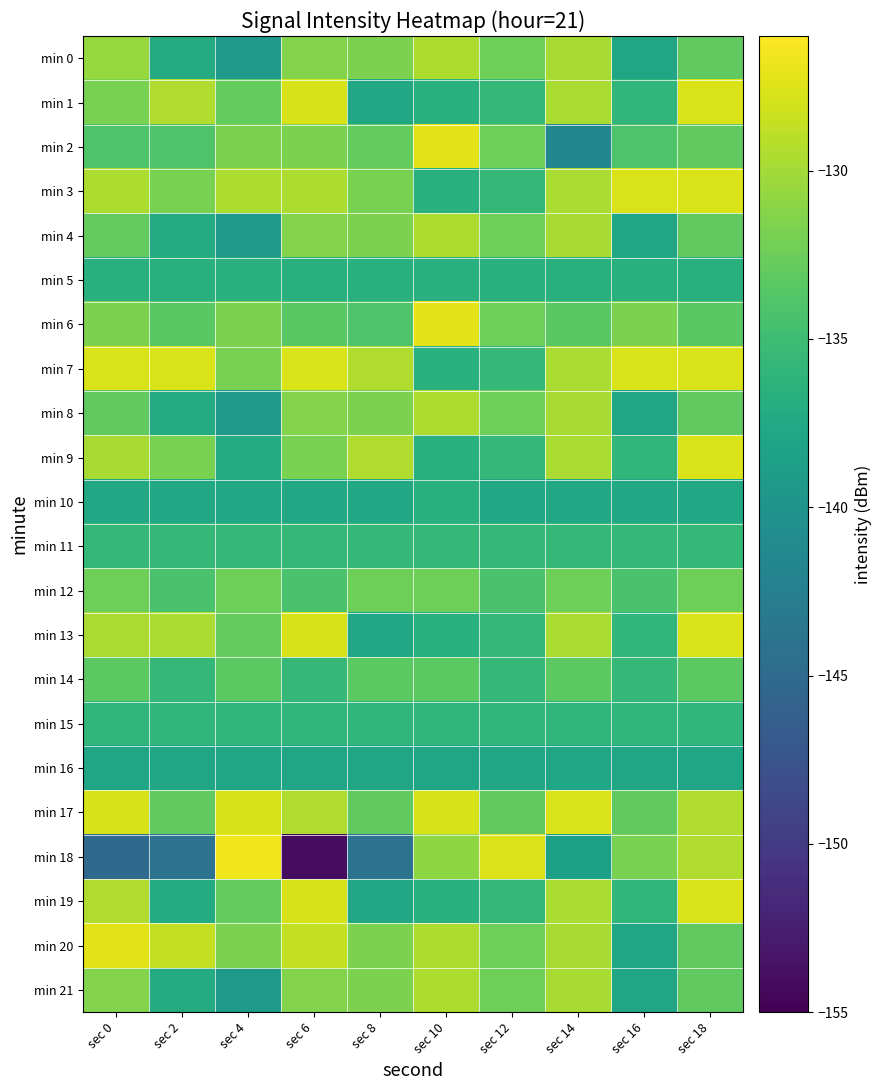

Reading left to right, transcribe all the data shown in this chart.

min 0: sec 0=-130.5	sec 2=-137.1	sec 4=-139.4	sec 6=-131.4	sec 8=-131.8	sec 10=-129.5	sec 12=-132.4	sec 14=-129.8	sec 16=-137.8	sec 18=-133.1
min 1: sec 0=-131.8	sec 2=-129.5	sec 4=-132.8	sec 6=-127.7	sec 8=-137.6	sec 10=-136.6	sec 12=-135.7	sec 14=-129.7	sec 16=-135.9	sec 18=-127.7
min 2: sec 0=-133.9	sec 2=-133.9	sec 4=-131.8	sec 6=-131.8	sec 8=-132.8	sec 10=-127.2	sec 12=-132.4	sec 14=-141.6	sec 16=-133.9	sec 18=-133.1
min 3: sec 0=-129.5	sec 2=-131.8	sec 4=-129.5	sec 6=-129.5	sec 8=-131.8	sec 10=-136.6	sec 12=-135.7	sec 14=-129.7	sec 16=-127.7	sec 18=-127.7
min 4: sec 0=-132.8	sec 2=-137.1	sec 4=-139.4	sec 6=-131.4	sec 8=-131.8	sec 10=-129.5	sec 12=-132.4	sec 14=-129.8	sec 16=-137.8	sec 18=-133.1
min 5: sec 0=-136.6	sec 2=-136.6	sec 4=-136.6	sec 6=-136.6	sec 8=-136.6	sec 10=-136.6	sec 12=-136.6	sec 14=-136.6	sec 16=-136.6	sec 18=-136.6
min 6: sec 0=-131.7	sec 2=-133.4	sec 4=-131.7	sec 6=-133.5	sec 8=-133.9	sec 10=-127.2	sec 12=-132.4	sec 14=-133.5	sec 16=-131.7	sec 18=-133.5
min 7: sec 0=-127.7	sec 2=-127.7	sec 4=-131.8	sec 6=-127.7	sec 8=-129.5	sec 10=-136.6	sec 12=-135.7	sec 14=-129.7	sec 16=-127.7	sec 18=-127.7
min 8: sec 0=-133.1	sec 2=-137.1	sec 4=-139.4	sec 6=-131.4	sec 8=-131.8	sec 10=-129.5	sec 12=-132.4	sec 14=-129.8	sec 16=-137.8	sec 18=-133.1
min 9: sec 0=-129.8	sec 2=-131.8	sec 4=-137.1	sec 6=-131.8	sec 8=-129.5	sec 10=-136.6	sec 12=-135.7	sec 14=-129.7	sec 16=-135.9	sec 18=-127.7
min 10: sec 0=-137.6	sec 2=-137.6	sec 4=-137.6	sec 6=-137.6	sec 8=-137.6	sec 10=-136.6	sec 12=-137.6	sec 14=-137.6	sec 16=-137.6	sec 18=-137.6
min 11: sec 0=-135.7	sec 2=-135.7	sec 4=-135.7	sec 6=-135.7	sec 8=-135.7	sec 10=-135.7	sec 12=-135.7	sec 14=-135.7	sec 16=-135.7	sec 18=-135.7
min 12: sec 0=-132.4	sec 2=-134.3	sec 4=-132.4	sec 6=-134.3	sec 8=-132.3	sec 10=-132.4	sec 12=-134.3	sec 14=-132.3	sec 16=-134.3	sec 18=-132.4
min 13: sec 0=-129.7	sec 2=-129.7	sec 4=-132.8	sec 6=-127.7	sec 8=-137.6	sec 10=-136.6	sec 12=-135.7	sec 14=-129.7	sec 16=-135.9	sec 18=-127.7
min 14: sec 0=-133.3	sec 2=-135.7	sec 4=-133.3	sec 6=-135.7	sec 8=-133.3	sec 10=-133.3	sec 12=-135.7	sec 14=-133.3	sec 16=-135.7	sec 18=-133.3
min 15: sec 0=-135.9	sec 2=-135.9	sec 4=-135.9	sec 6=-135.9	sec 8=-135.9	sec 10=-135.9	sec 12=-135.9	sec 14=-135.9	sec 16=-135.9	sec 18=-135.9
min 16: sec 0=-137.8	sec 2=-137.8	sec 4=-137.8	sec 6=-137.8	sec 8=-137.8	sec 10=-137.8	sec 12=-137.8	sec 14=-137.8	sec 16=-137.8	sec 18=-137.8
min 17: sec 0=-127.7	sec 2=-133.1	sec 4=-127.7	sec 6=-129.5	sec 8=-133.1	sec 10=-127.7	sec 12=-133.1	sec 14=-127.7	sec 16=-133.1	sec 18=-129.5
min 18: sec 0=-145.1	sec 2=-144.0	sec 4=-126.6	sec 6=-154.0	sec 8=-144.0	sec 10=-130.9	sec 12=-127.6	sec 14=-138.5	sec 16=-131.8	sec 18=-129.5
min 19: sec 0=-129.5	sec 2=-137.1	sec 4=-132.8	sec 6=-127.7	sec 8=-137.6	sec 10=-136.6	sec 12=-135.7	sec 14=-129.7	sec 16=-135.9	sec 18=-127.7
min 20: sec 0=-127.2	sec 2=-128.7	sec 4=-131.7	sec 6=-128.7	sec 8=-131.8	sec 10=-129.5	sec 12=-132.4	sec 14=-129.8	sec 16=-137.8	sec 18=-133.1
min 21: sec 0=-131.4	sec 2=-137.1	sec 4=-139.4	sec 6=-131.4	sec 8=-131.8	sec 10=-129.5	sec 12=-132.4	sec 14=-129.8	sec 16=-137.8	sec 18=-133.1